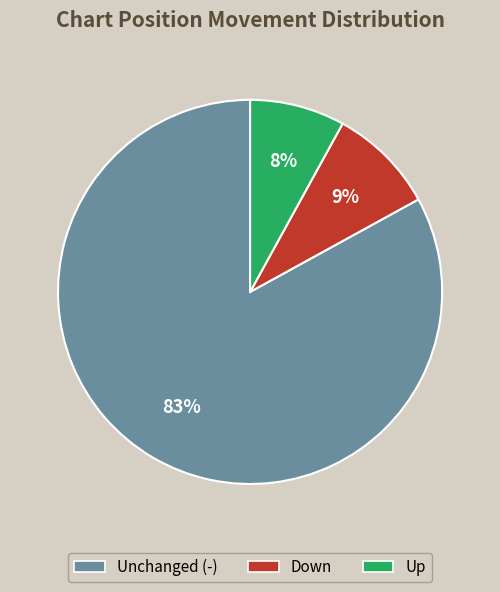

Combined, do Unchanged (-) and Up account for over 50%?

Yes